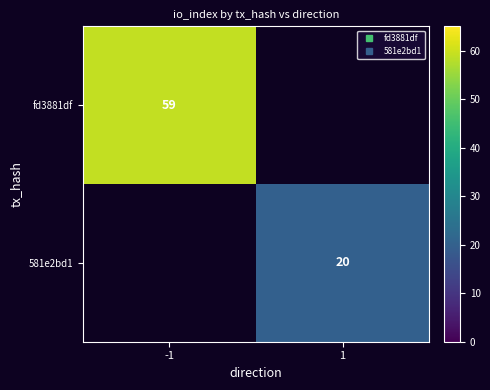

At which label does 581e2bd1 reach its peak?

-1